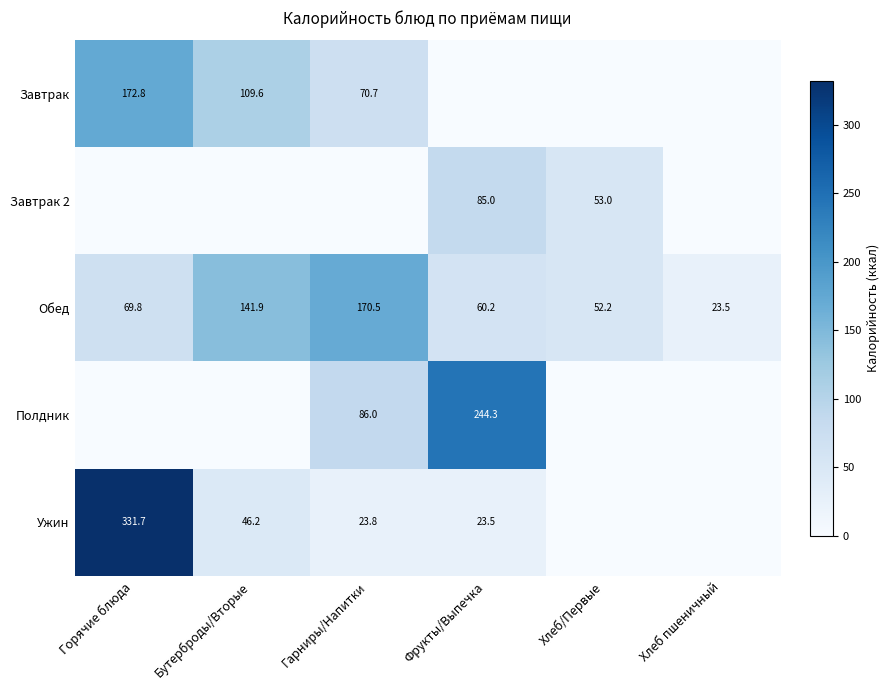

What is the difference between the Обед values at Горячие блюда and Хлеб пшеничный?

46.3